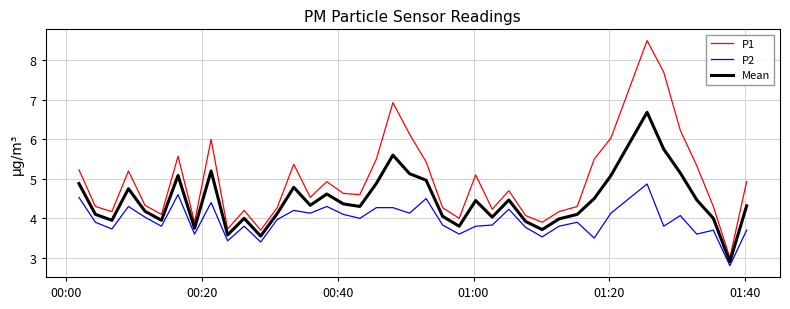

True or false: Mean and P2 cross at least once.

False